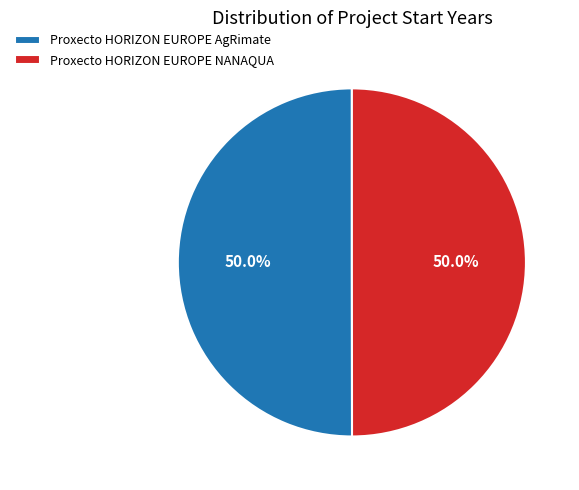

How many slices are in this pie chart?

2